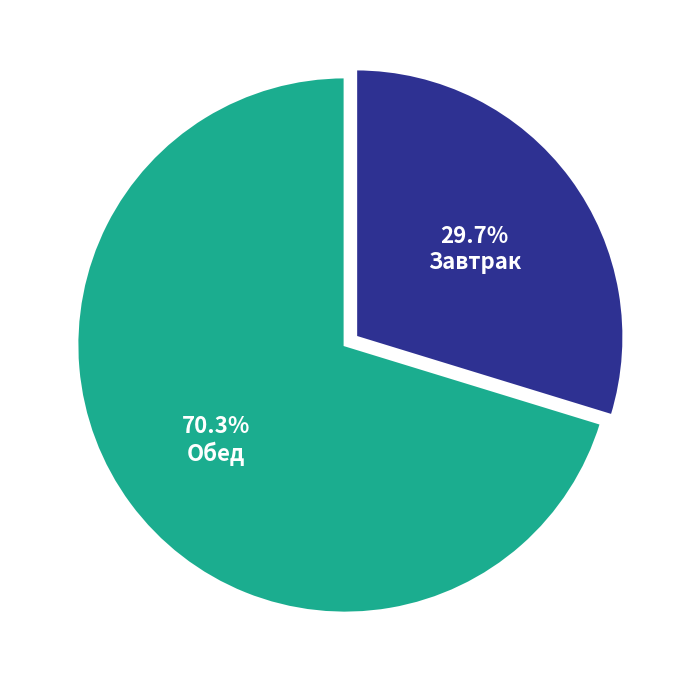

Approximately how many times larger is the value at Обед compared to Завтрак?

2.4